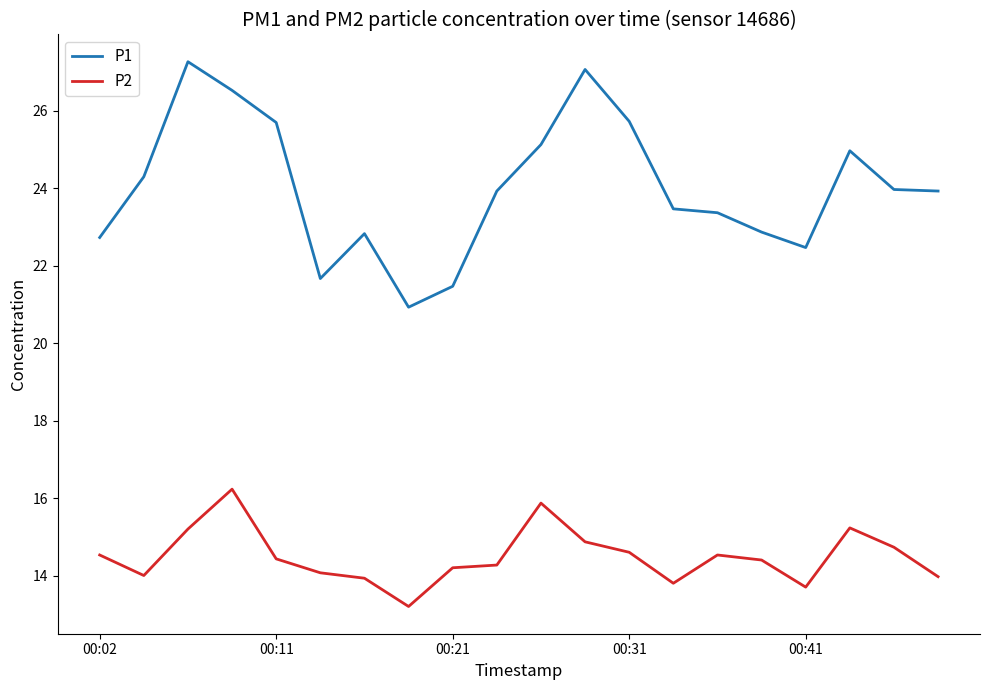

Which series has the widest spread of values?

P1